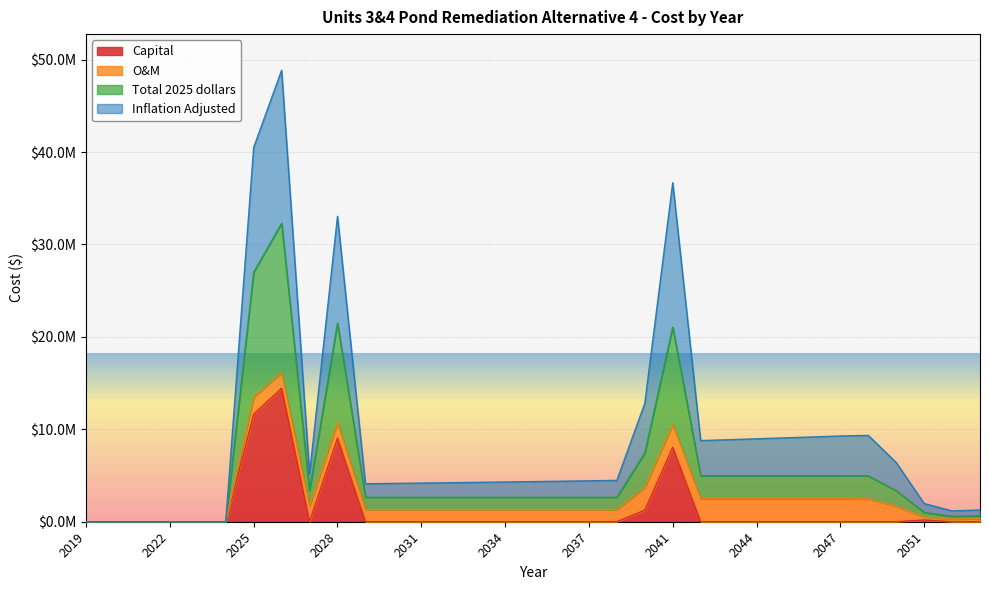

What are all the series names shown in the legend?

Capital, O&M, Total 2025 dollars, Inflation Adjusted